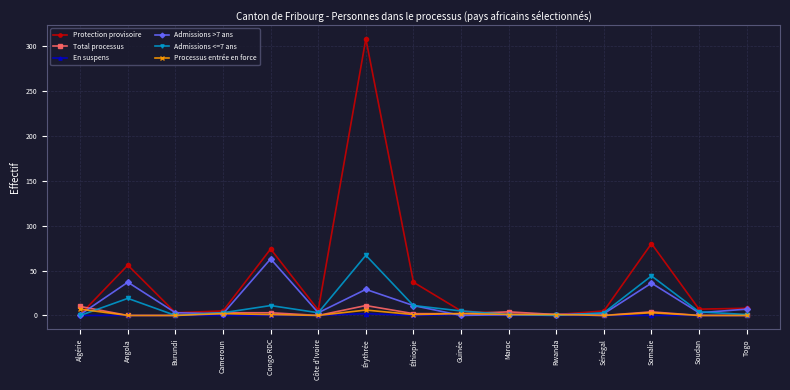

List the series in order of their peak value, lowest first.

En suspens, Processus entrée en force, Total processus, Admissions >7 ans, Admissions <=7 ans, Protection provisoire